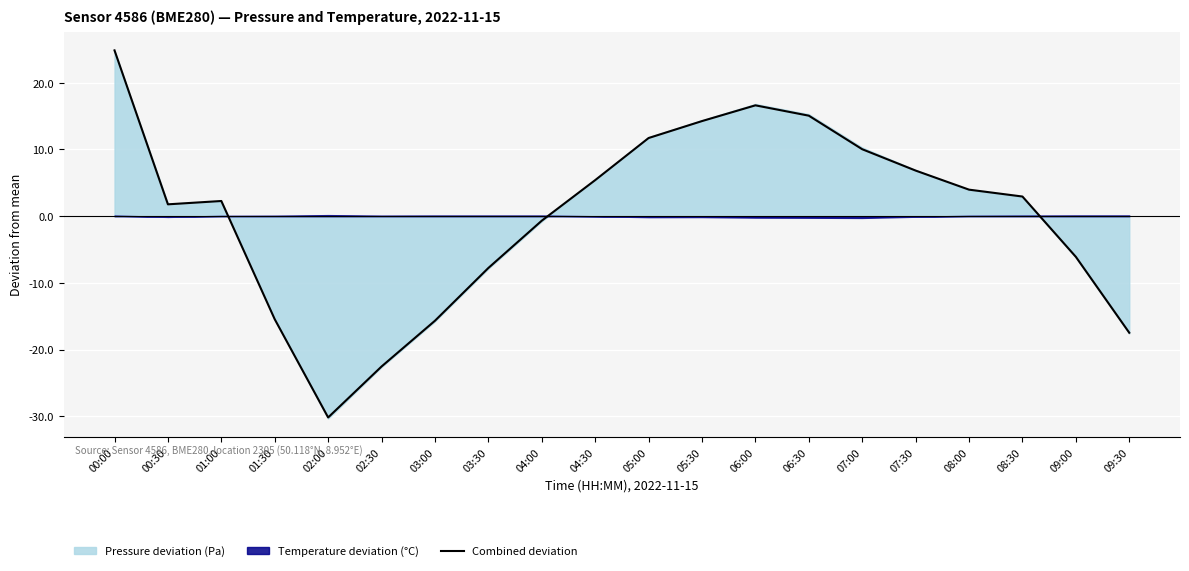

Where is the data nearest to the value -2?

04:00